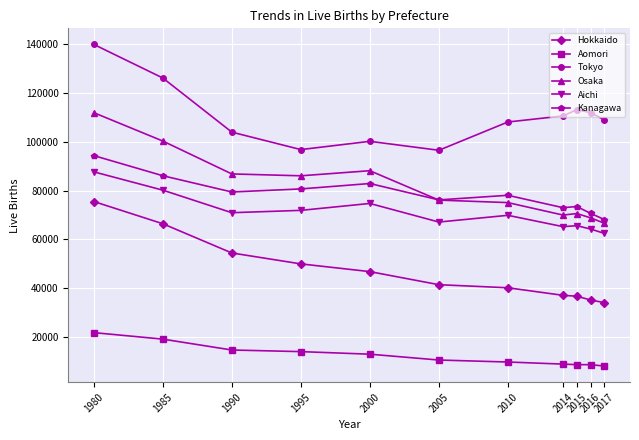

True or false: Hokkaido and Kanagawa cross at least once.

False